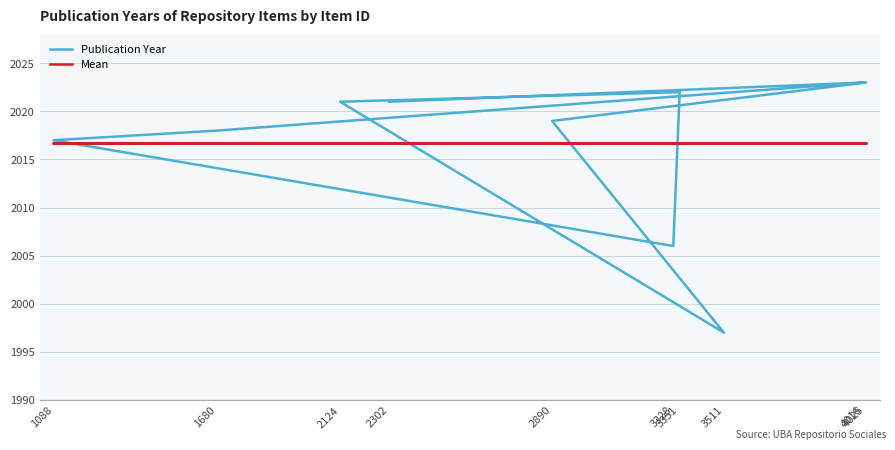

Where is Publication Year nearest to the value 2010?

3328